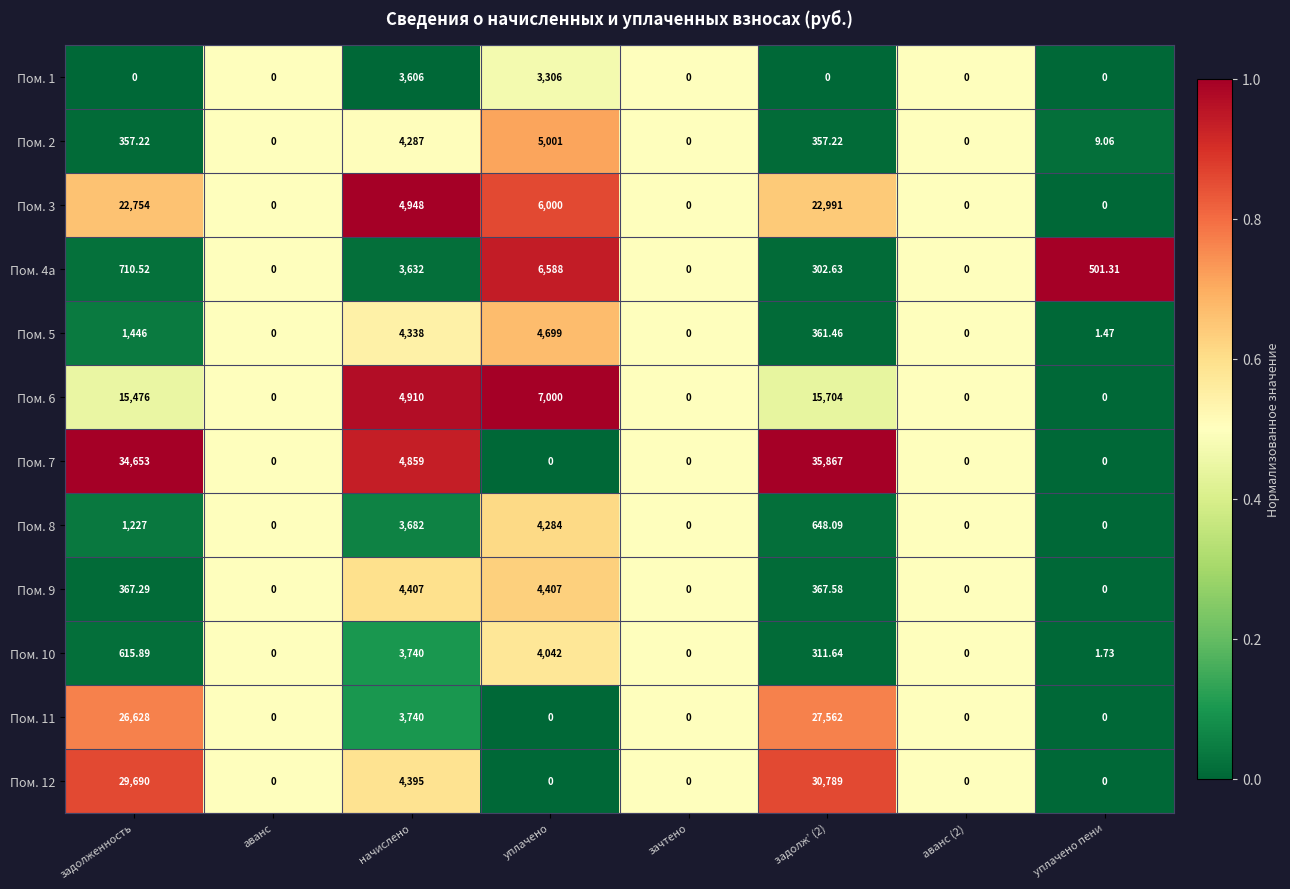

Is the value of Пом. 10 at задолженность greater than the value of Пом. 11 at уплачено?

Yes